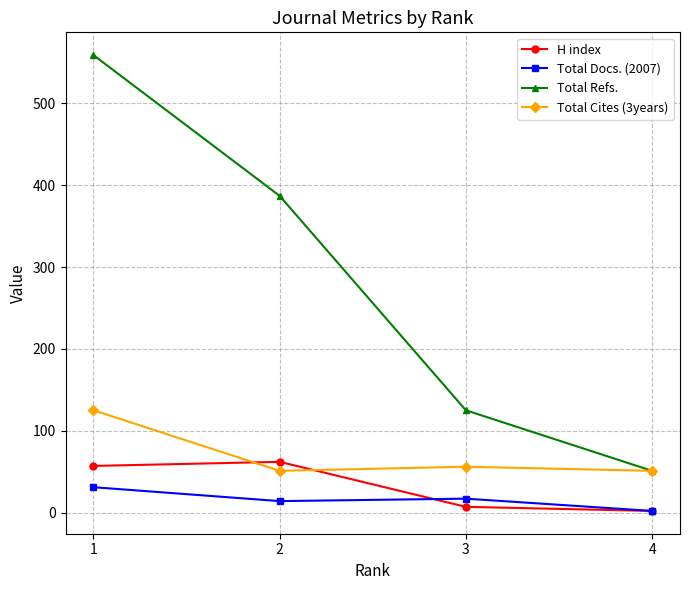

True or false: Total Docs. (2007) has more than 2 interior local peaks.

False